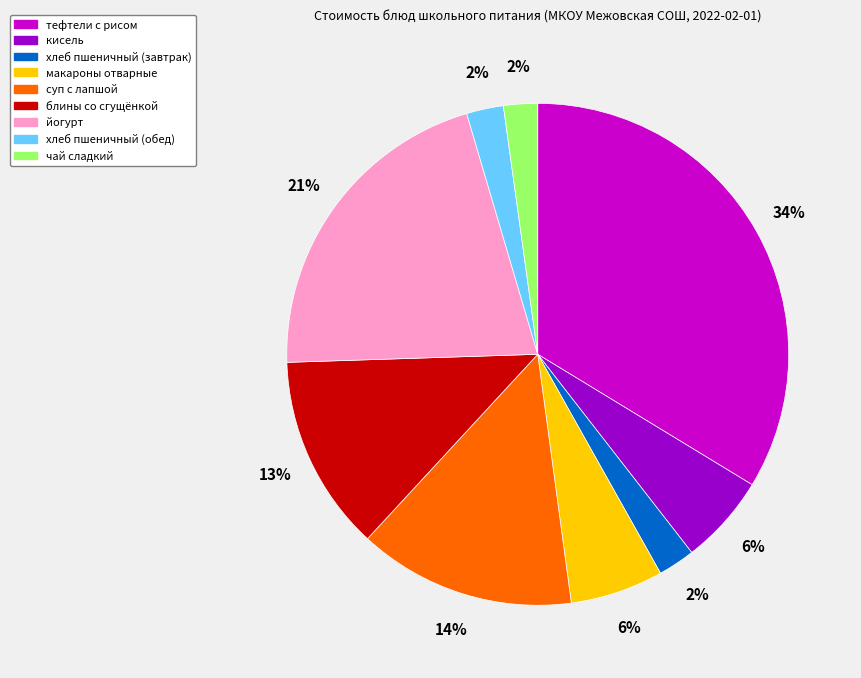

Which has a higher value, хлеб пшеничный (завтрак) or кисель?

кисель